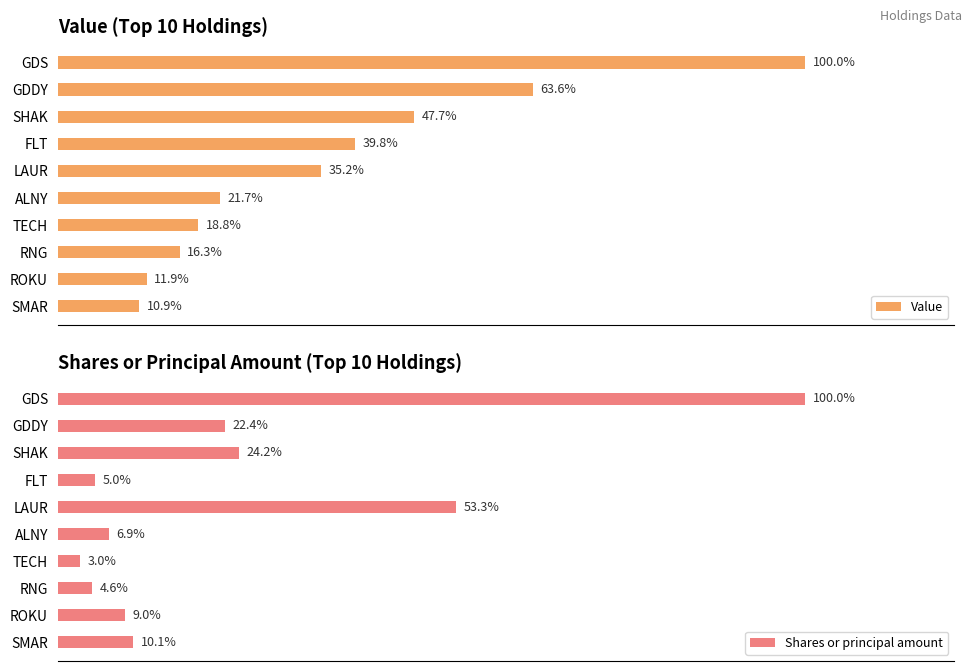

What is the difference between the second highest and minimum values in the Value series?

52.7